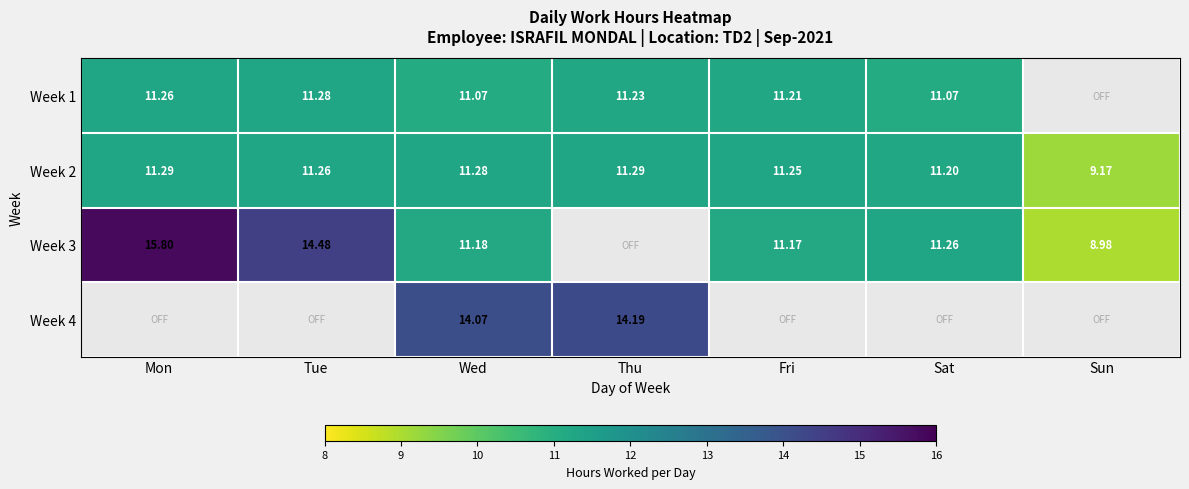

Which category has the lowest value in the Week 2 series?

Sun